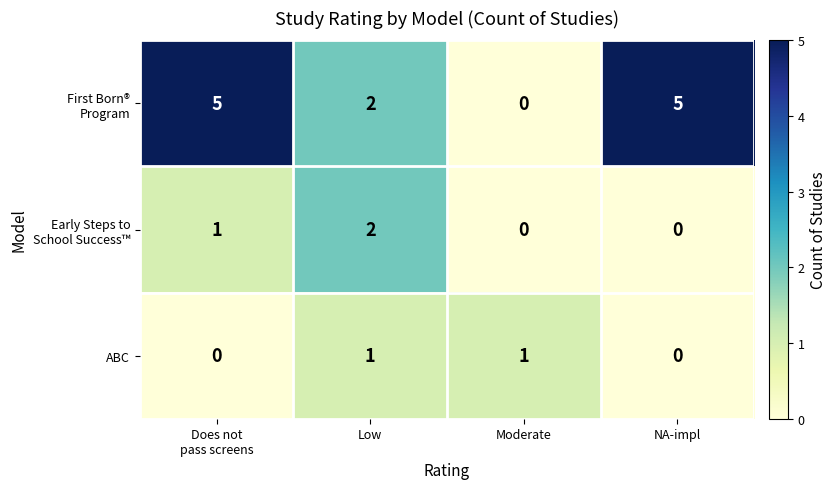

True or false: ABC has a value of 2 at Moderate.

False